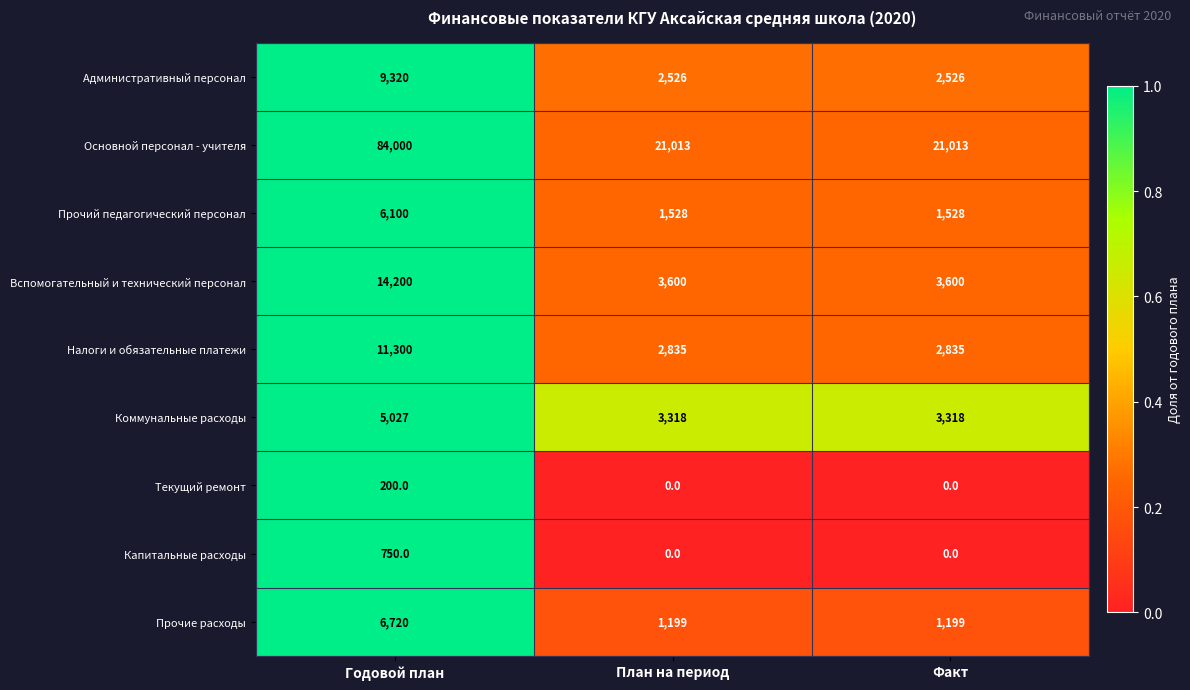

The Прочие расходы series shows 1199 at Факт. True or false?

True